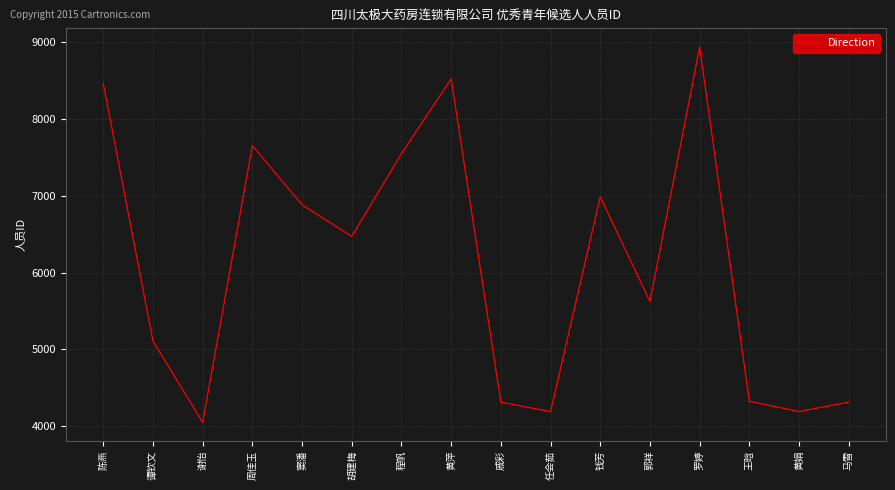

What is the maximum value shown in the chart?

8940